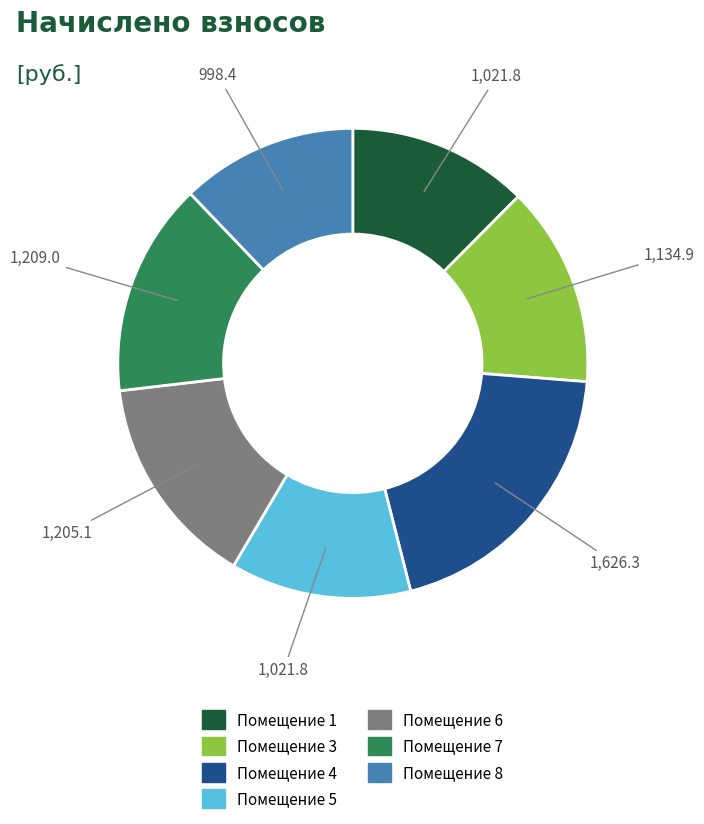

The Помещение 5 slice represents 12% of the pie. True or false?

True